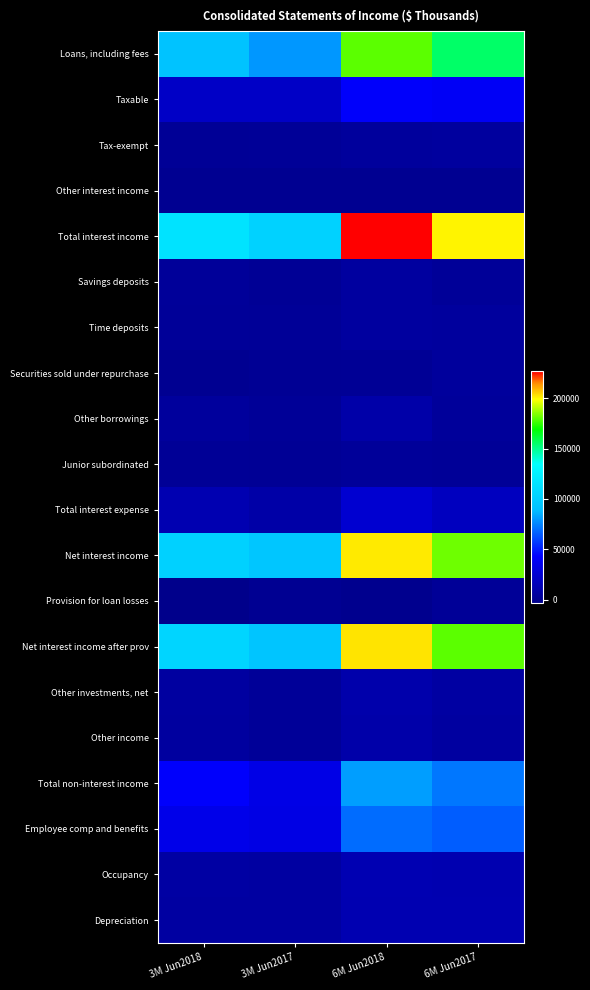

Reading right to left, transcribe all the data shown in this chart.

Loans, including fees: 6M Jun2017=154867	6M Jun2018=179916	3M Jun2017=79466	3M Jun2018=92083
Taxable: 6M Jun2017=39995	6M Jun2018=41908	3M Jun2017=20989	3M Jun2018=20694
Tax-exempt: 6M Jun2017=4948	6M Jun2018=4282	3M Jun2017=2457	3M Jun2018=2087
Other interest income: 6M Jun2017=345	6M Jun2018=367	3M Jun2017=262	3M Jun2018=202
Total interest income: 6M Jun2017=200155	6M Jun2018=226473	3M Jun2017=103174	3M Jun2018=115066
Savings deposits: 6M Jun2017=2642	6M Jun2018=5519	3M Jun2017=1353	3M Jun2018=3291
Time deposits: 6M Jun2017=4777	6M Jun2018=5679	3M Jun2017=2401	3M Jun2018=3010
Securities sold under repurchase: 6M Jun2017=4214	6M Jun2018=1371	3M Jun2017=1146	3M Jun2018=348
Other borrowings: 6M Jun2017=3838	6M Jun2018=9068	3M Jun2017=2575	3M Jun2018=4379
Junior subordinated: 6M Jun2017=2572	6M Jun2018=3291	3M Jun2017=1322	3M Jun2018=1765
Total interest expense: 6M Jun2017=18043	6M Jun2018=24928	3M Jun2017=8797	3M Jun2018=12793
Net interest income: 6M Jun2017=182112	6M Jun2018=201545	3M Jun2017=94377	3M Jun2018=102273
Provision for loan losses: 6M Jun2017=2505	6M Jun2018=-1068	3M Jun2017=805	3M Jun2018=-2730
Net interest income after prov: 6M Jun2017=179607	6M Jun2018=202613	3M Jun2017=93572	3M Jun2018=105003
Other investments, net: 6M Jun2017=7098	6M Jun2018=10567	3M Jun2017=2830	3M Jun2018=5841
Other income: 6M Jun2017=5795	6M Jun2018=9782	3M Jun2017=2901	3M Jun2018=5727
Total non-interest income: 6M Jun2017=71678	6M Jun2018=81278	3M Jun2017=33963	3M Jun2018=42303
Employee comp and benefits: 6M Jun2017=65469	6M Jun2018=69310	3M Jun2017=32739	3M Jun2018=34692
Occupancy: 6M Jun2017=12408	6M Jun2018=13238	3M Jun2017=6417	3M Jun2018=7163
Depreciation: 6M Jun2017=12529	6M Jun2018=12637	3M Jun2017=6302	3M Jun2018=6364